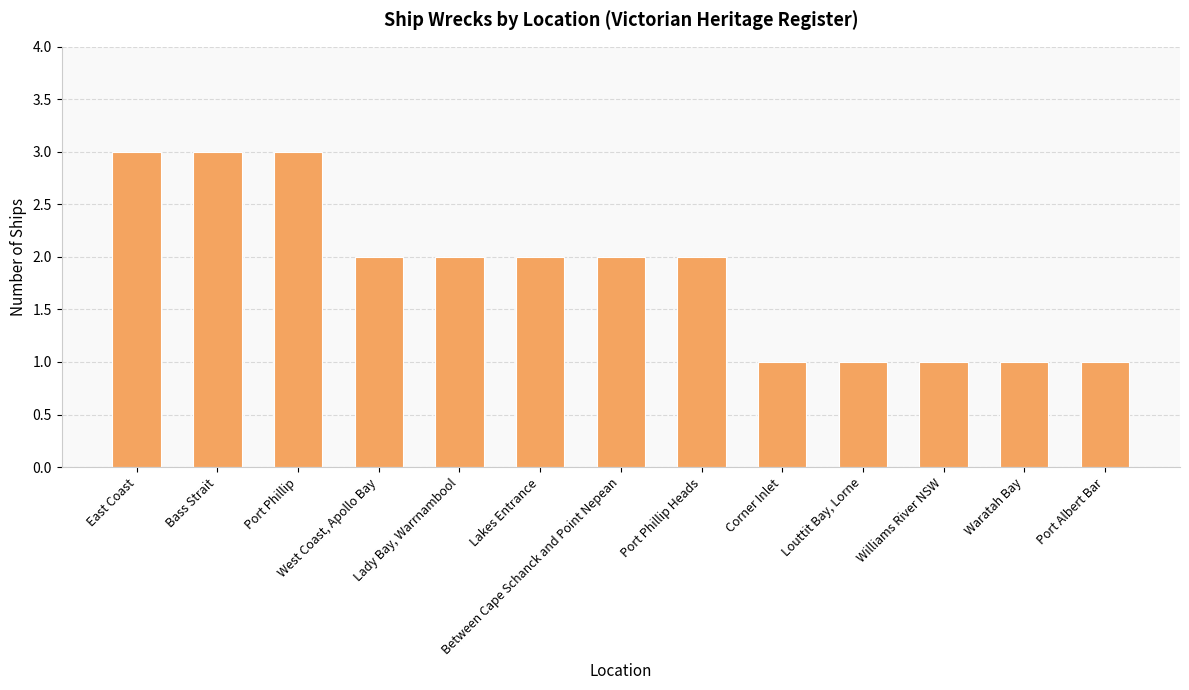

Count the number of categories in the chart.

13